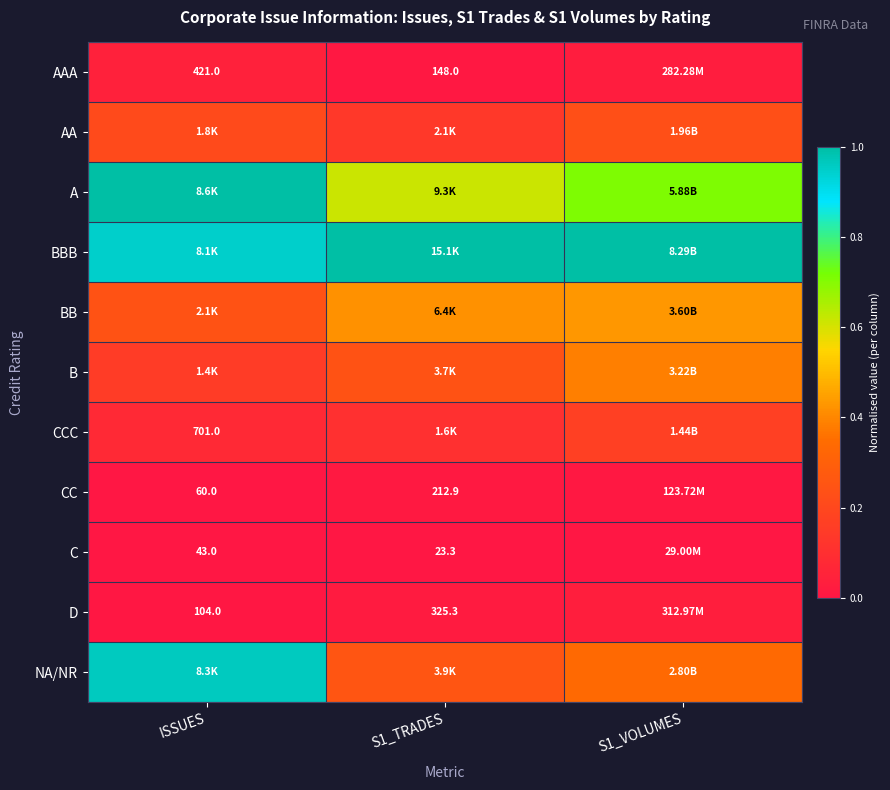

What is the spread (max minus min) of values at S1_VOLUMES?

1.0